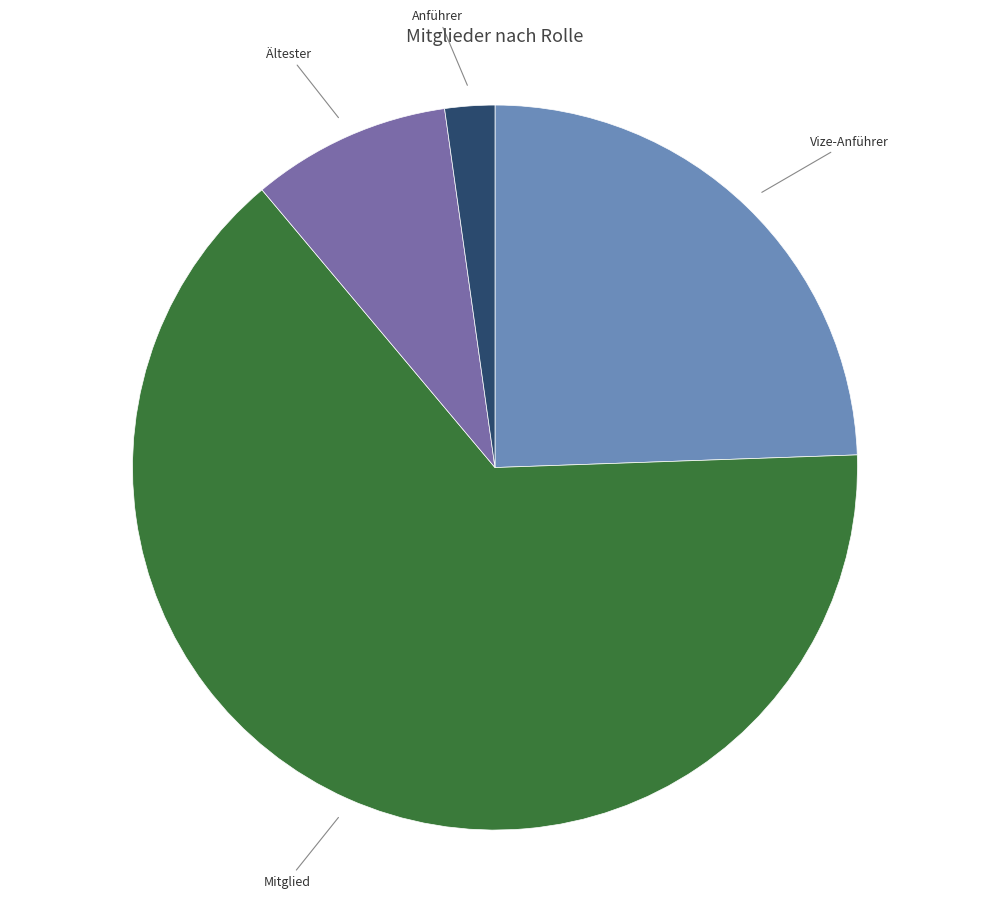

Is there any slice that represents more than half of the pie?

Yes